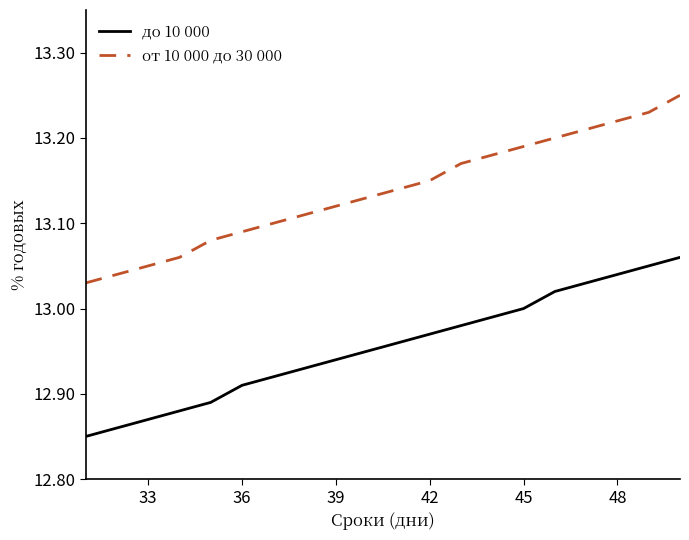

True or false: до 10 000 has more than 0 points higher than both neighbors.

False